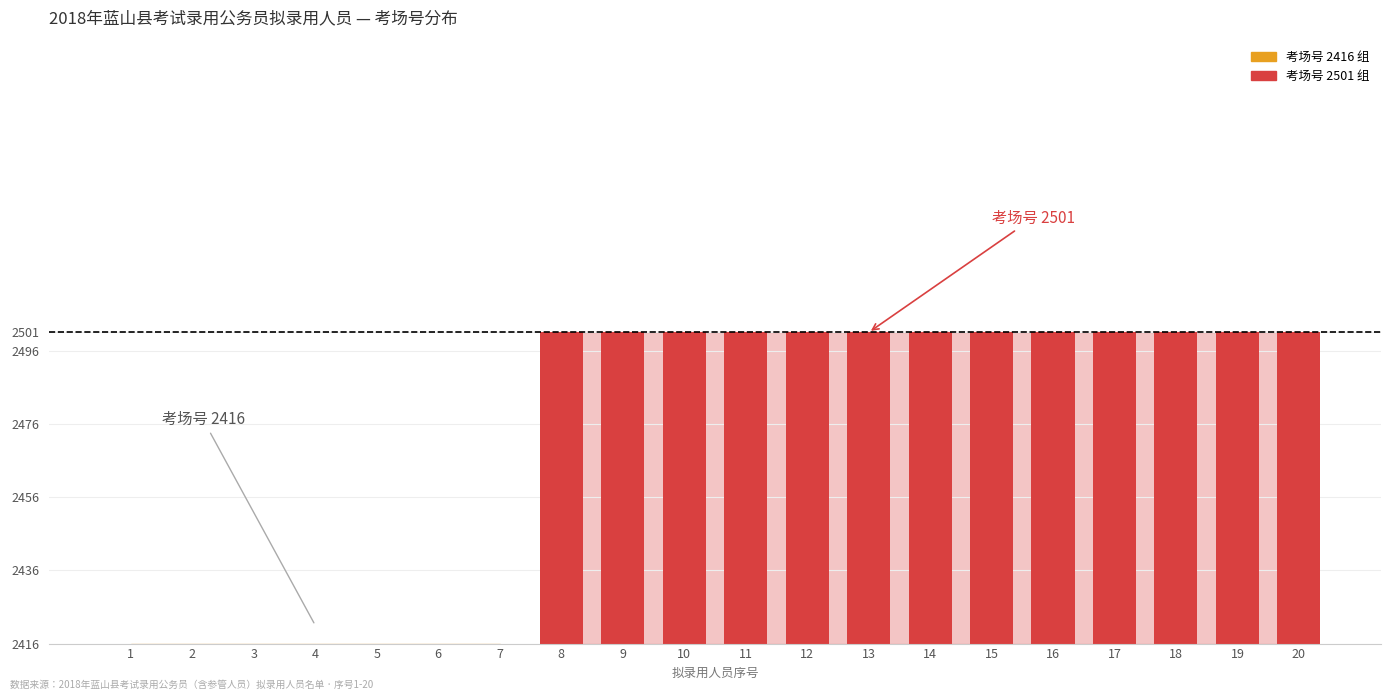

What is the change in value from 4 to 8?

+85